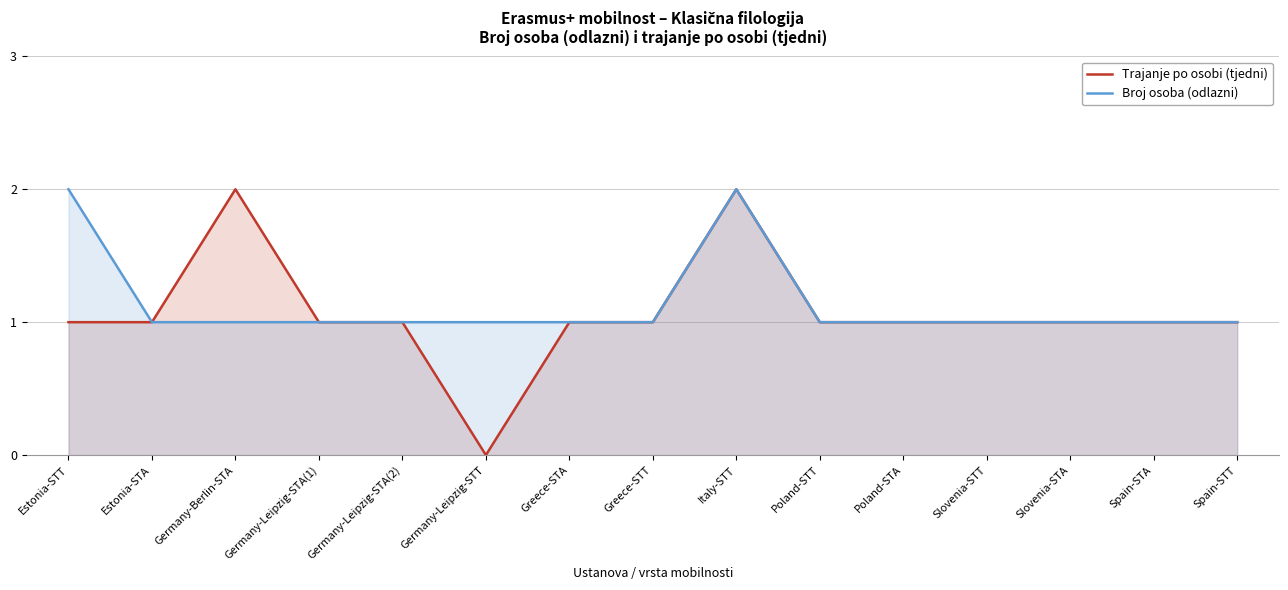

Reading left to right, what are all the values shown in this chart?

Trajanje po osobi (tjedni): 1	1	2	1	1	0	1	1	2	1	1	1	1	1	1
Broj osoba (odlazni): 2	1	1	1	1	1	1	1	2	1	1	1	1	1	1